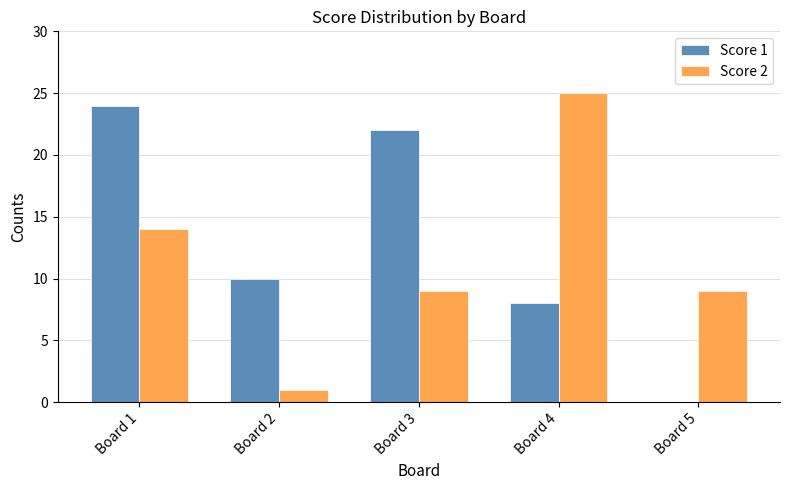

At which label does Score 2 reach its peak?

Board 4